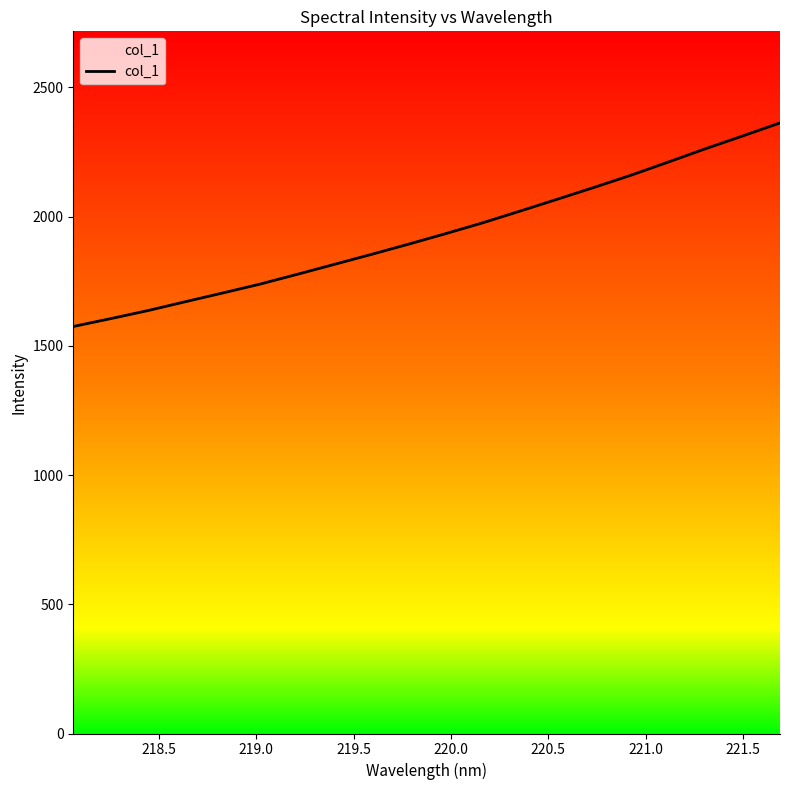

What is the maximum value shown in the chart?

2362.5